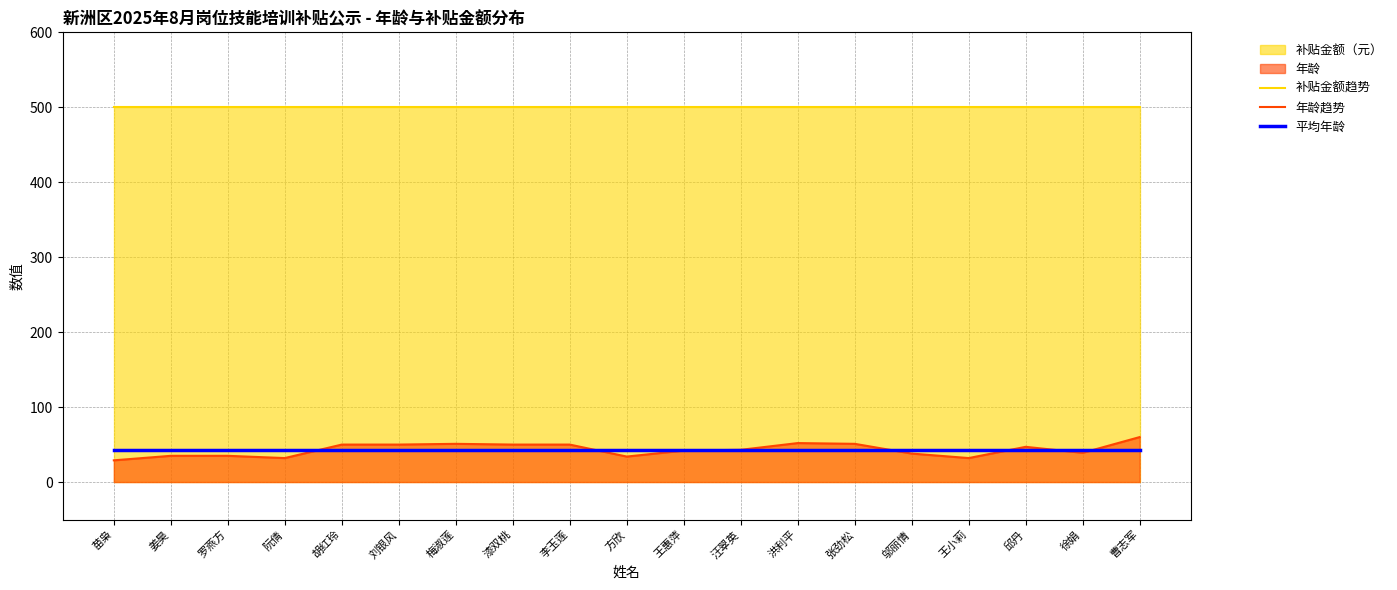

What is the difference between the maximum and minimum values in the 年龄趋势 series?

31.0